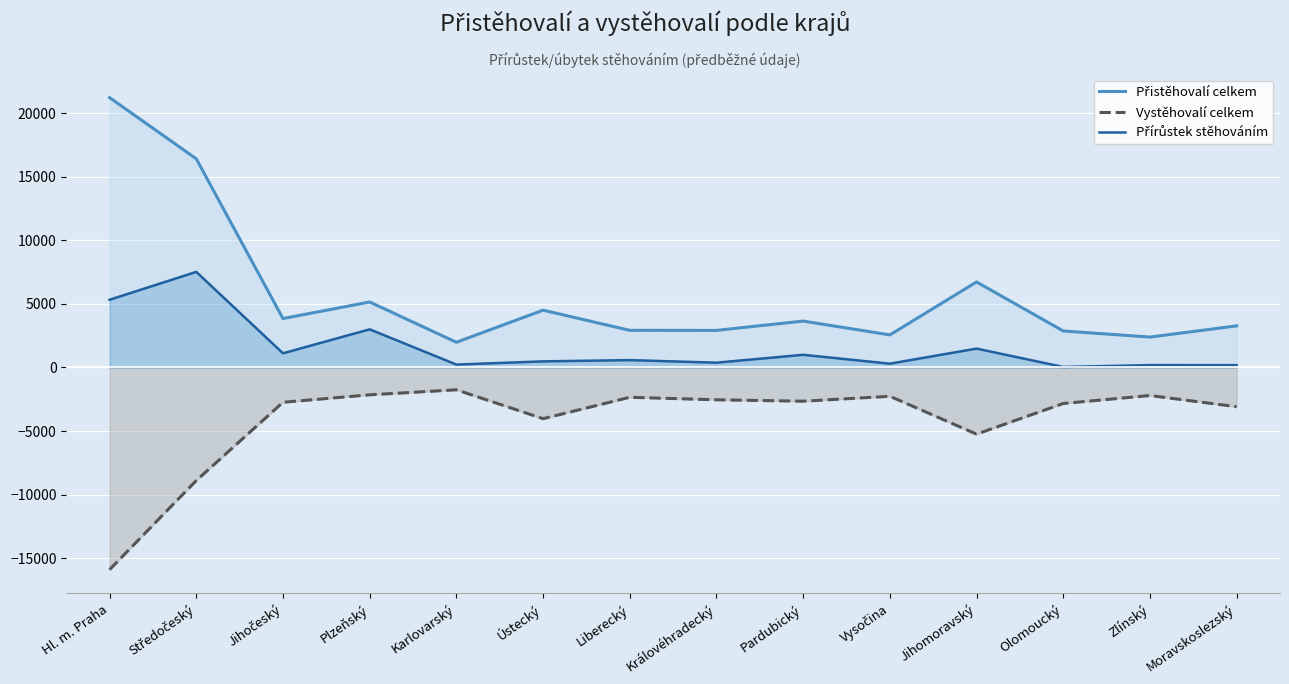

Does the chart display data point markers on the line(s)?

No